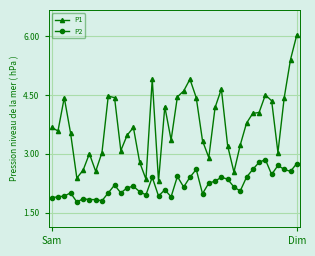

What is the average value of the P2 series?

2.2